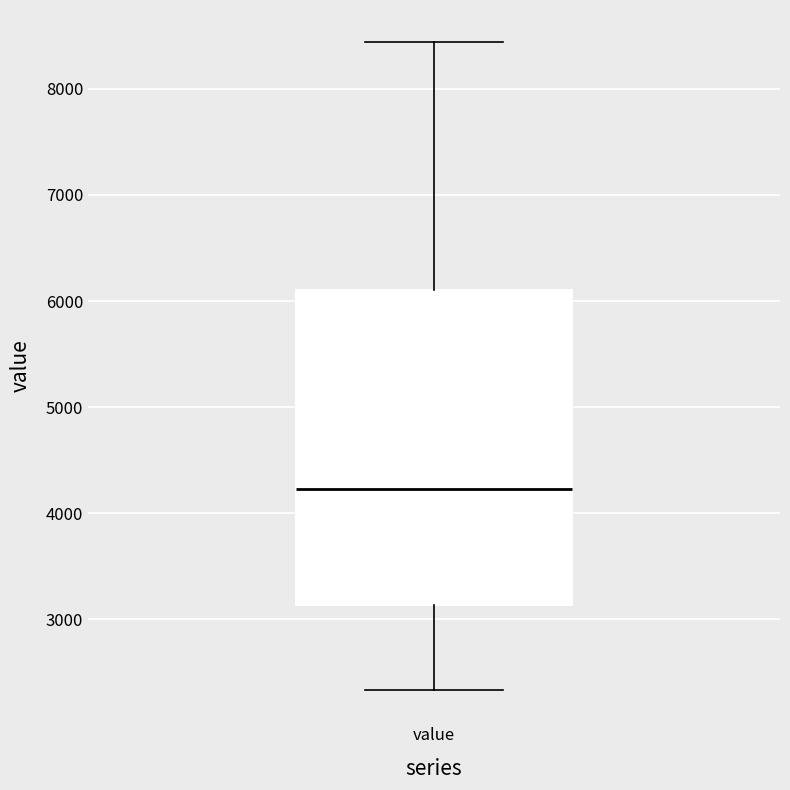

Transcribe this box plot: give where the median line is, the range the box spans, and where the two whiskers end, as read against the y-axis. The values are not printed on the chart, so give them approximately, as read against the axis.

median 4200, box 3100 to 6100, whiskers 2300 to 8400